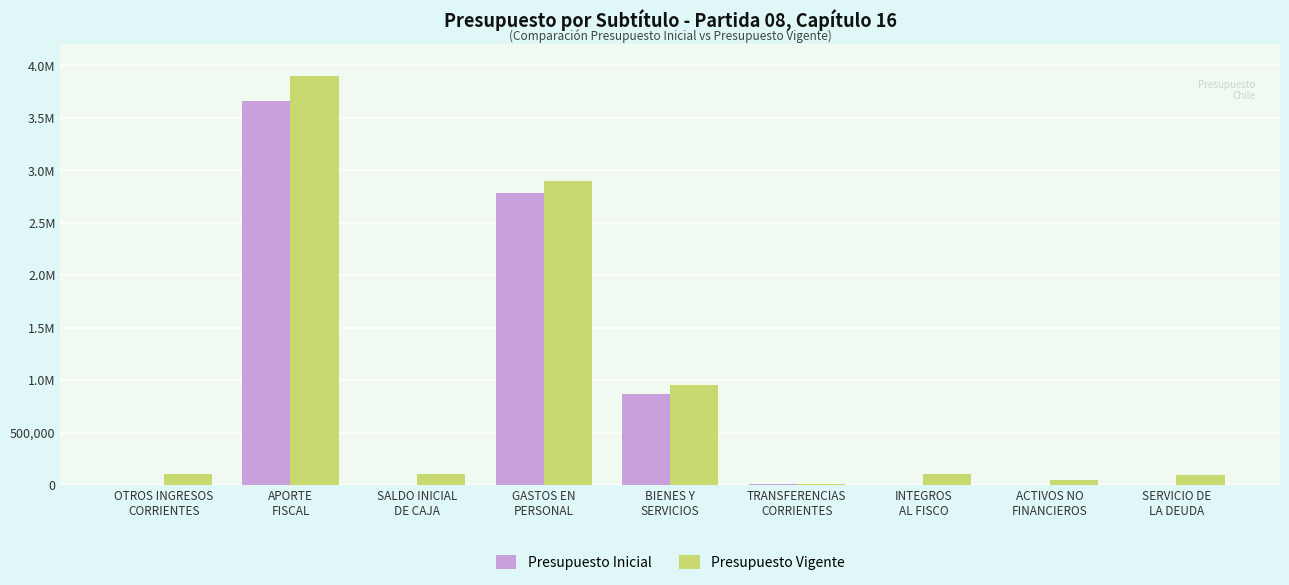

Are the bars horizontal?

No